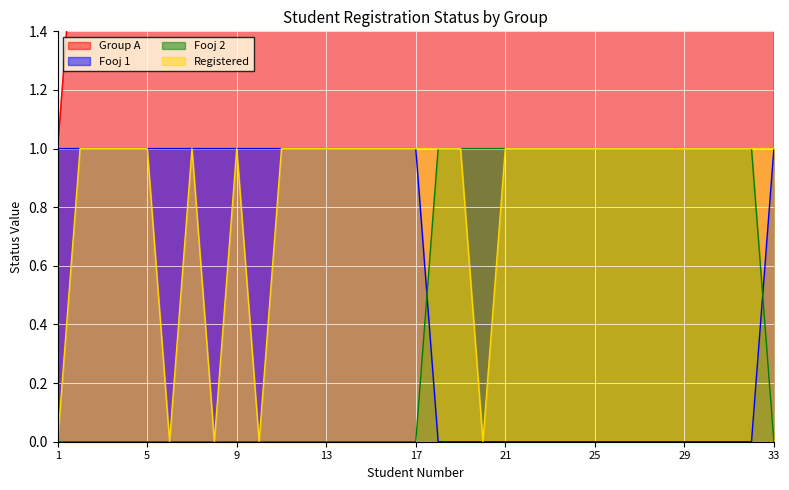

How many categories are shown in the chart?

33